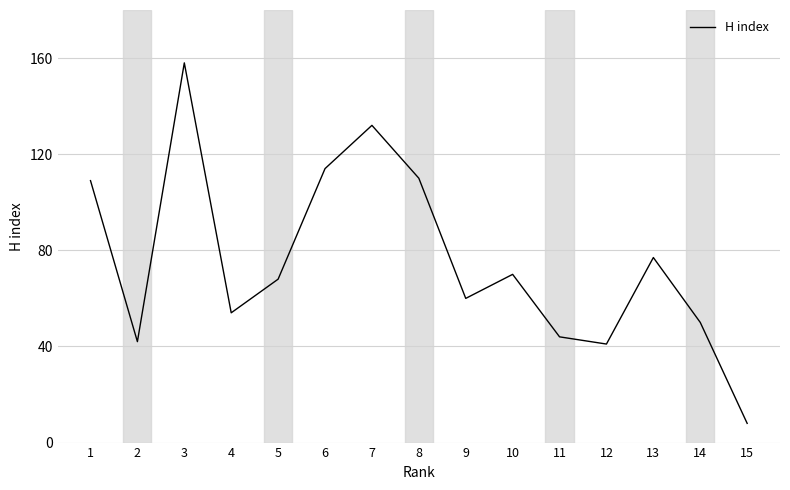

Is it true that the value at 6 is 114?

True